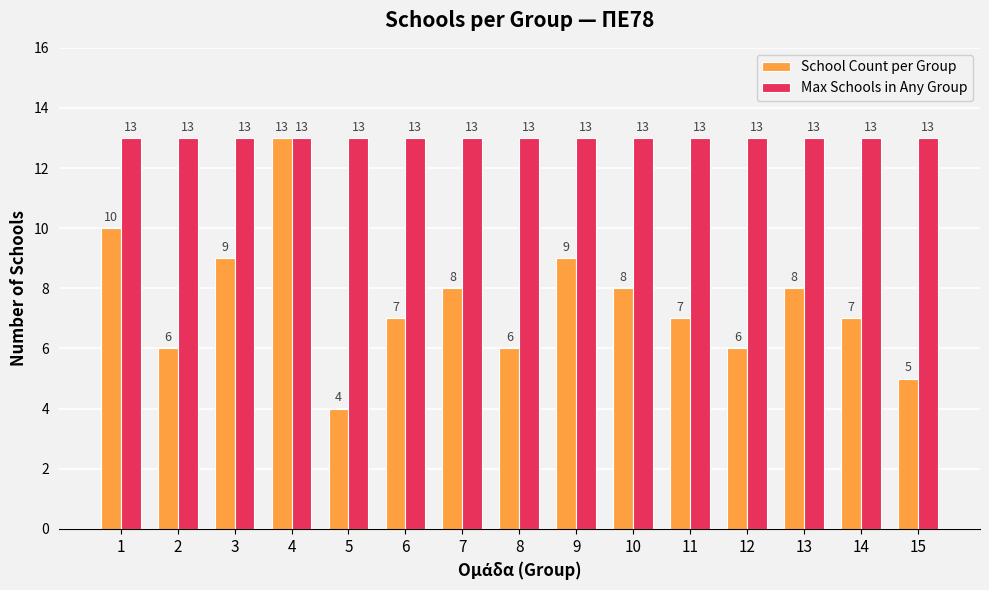

At which label does School Count per Group first exceed 7?

1